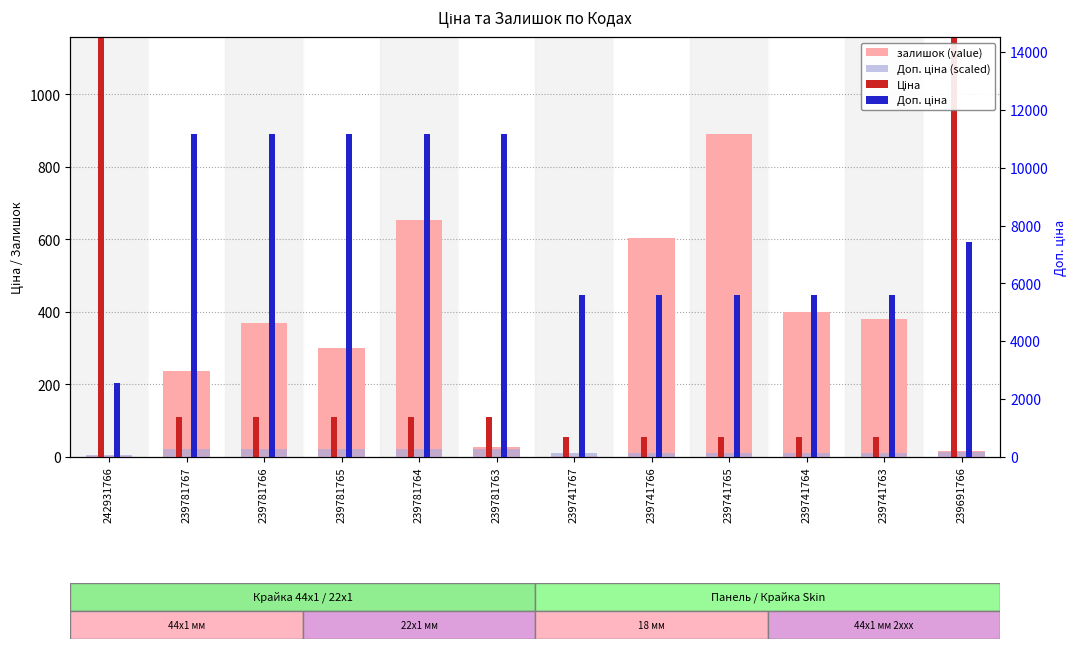

Which series has the largest total across all categories?

Доп. ціна